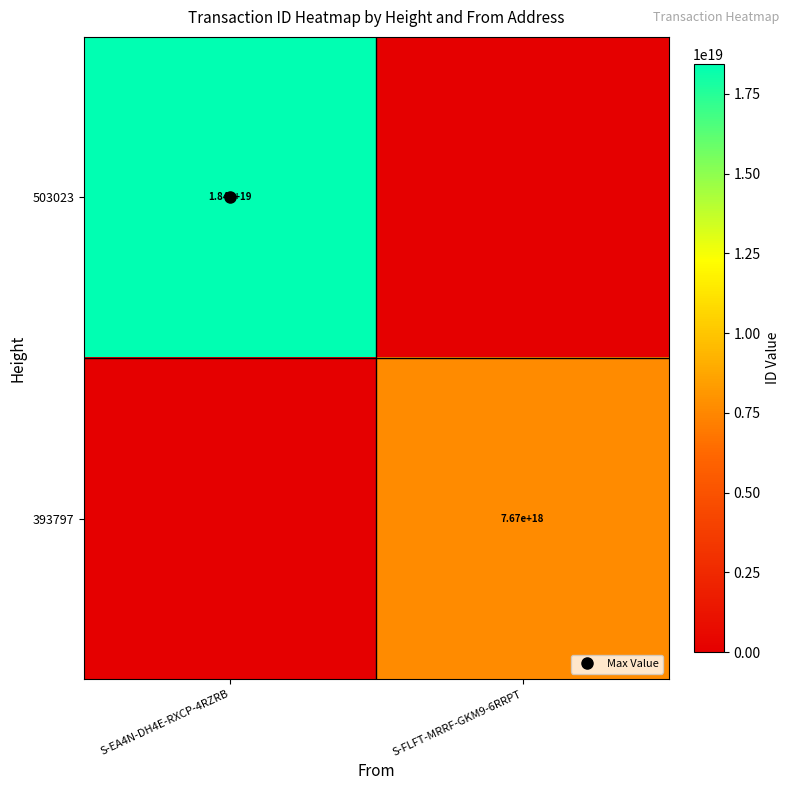

Which series has the largest range (max minus min)?

503023